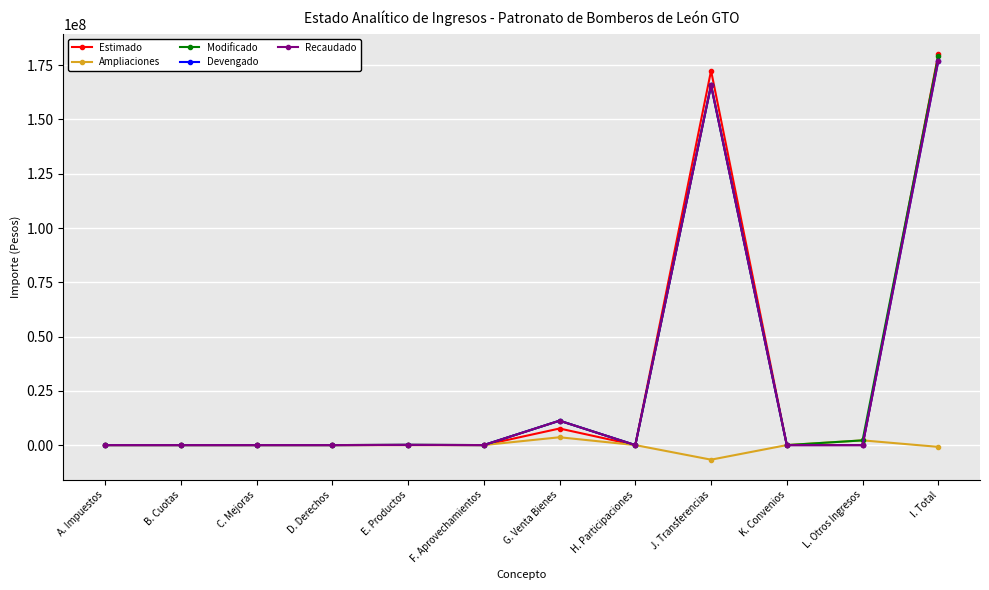

Is the value of Modificado at A. Impuestos greater than the value of Devengado at L. Otros Ingresos?

No